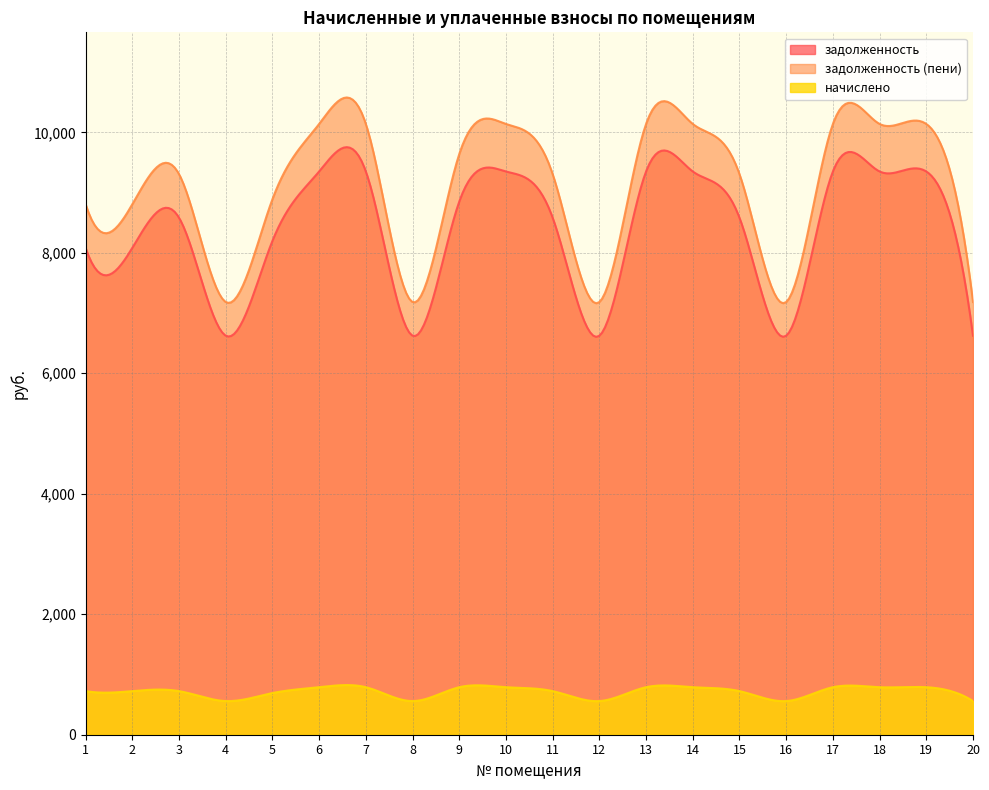

True or false: задолженность has a value of 3807.4 at 8.

False